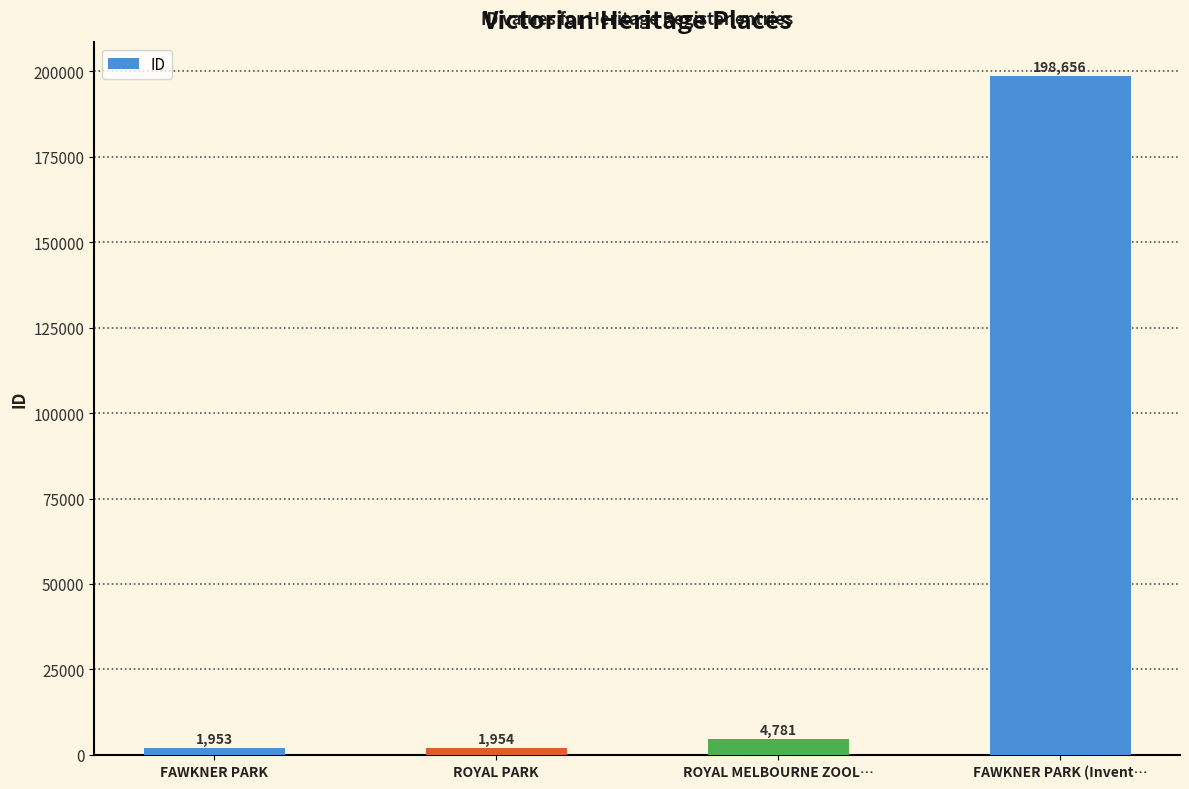

The chart shows a value of 1954 at ROYAL PARK. True or false?

True